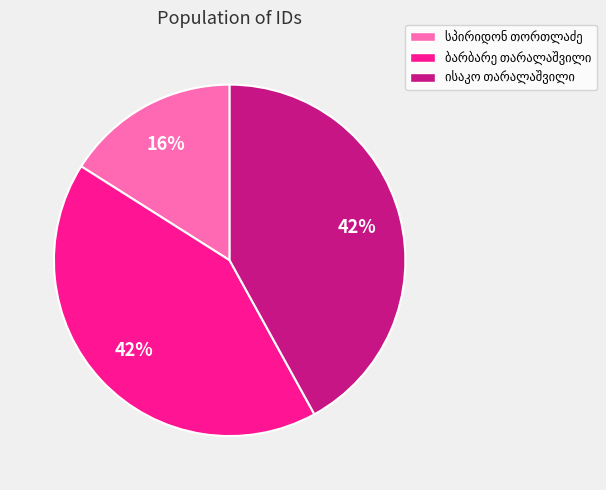

To the nearest percent, what is the difference between the largest and smallest slice percentages?

26%